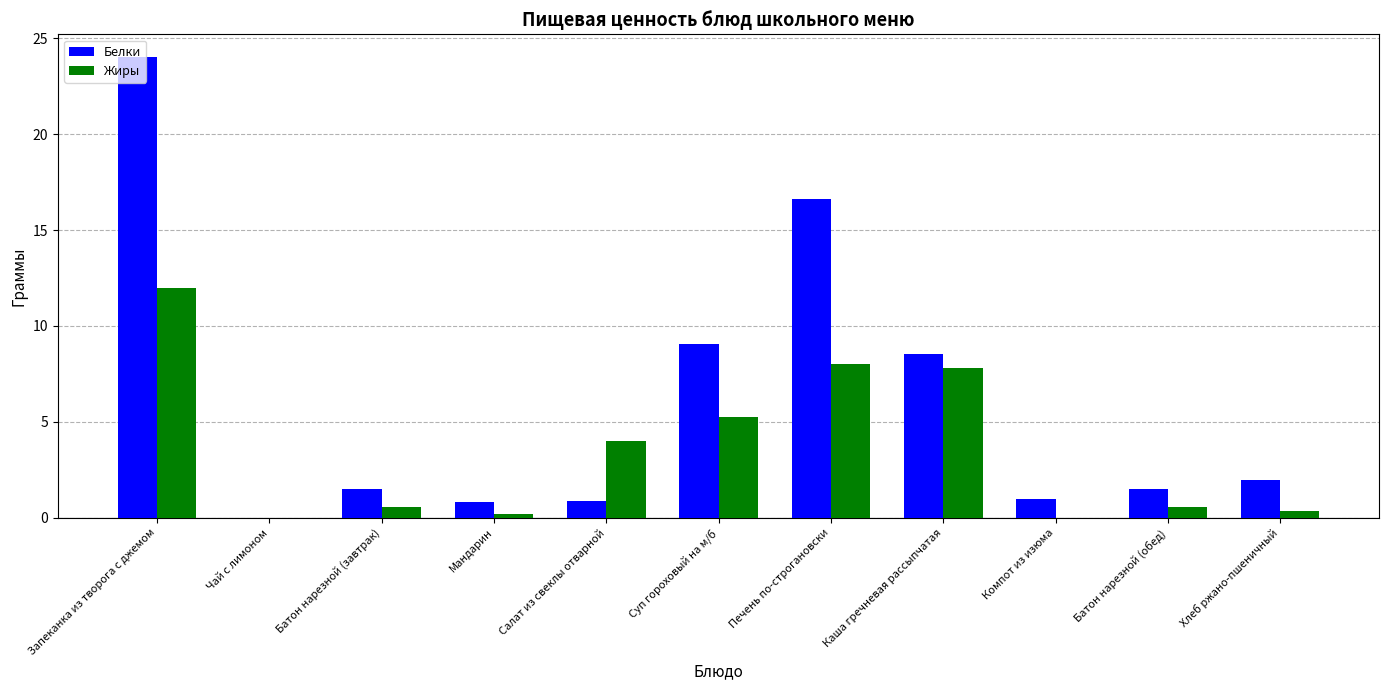

At which category is the sum across all series the highest?

Запеканка из творога с джемом